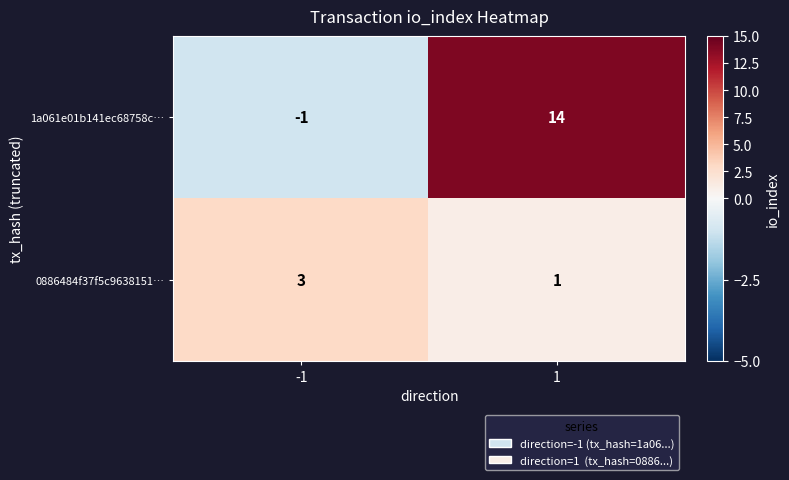

The value of 0886484f37f5c9638151… at -1 is 2. True or false?

False